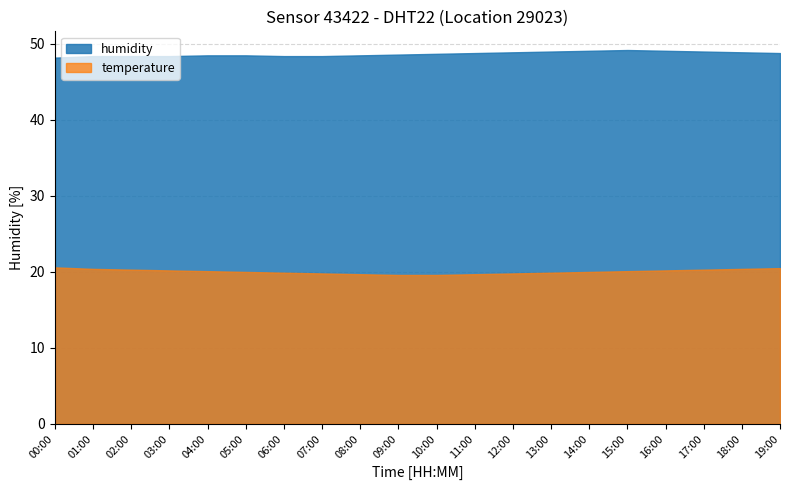

Which category has the lowest value across all series?

09:00